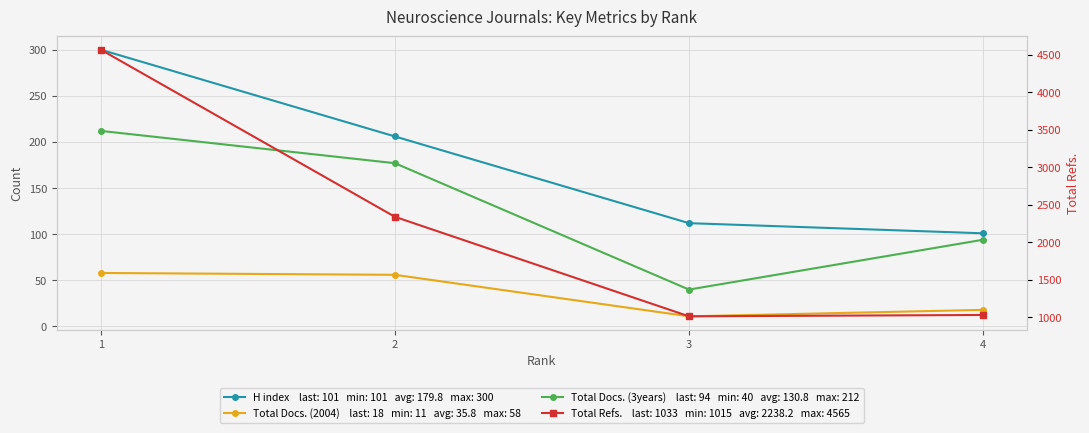

Rank the categories by H index value from highest to lowest.

1, 2, 3, 4